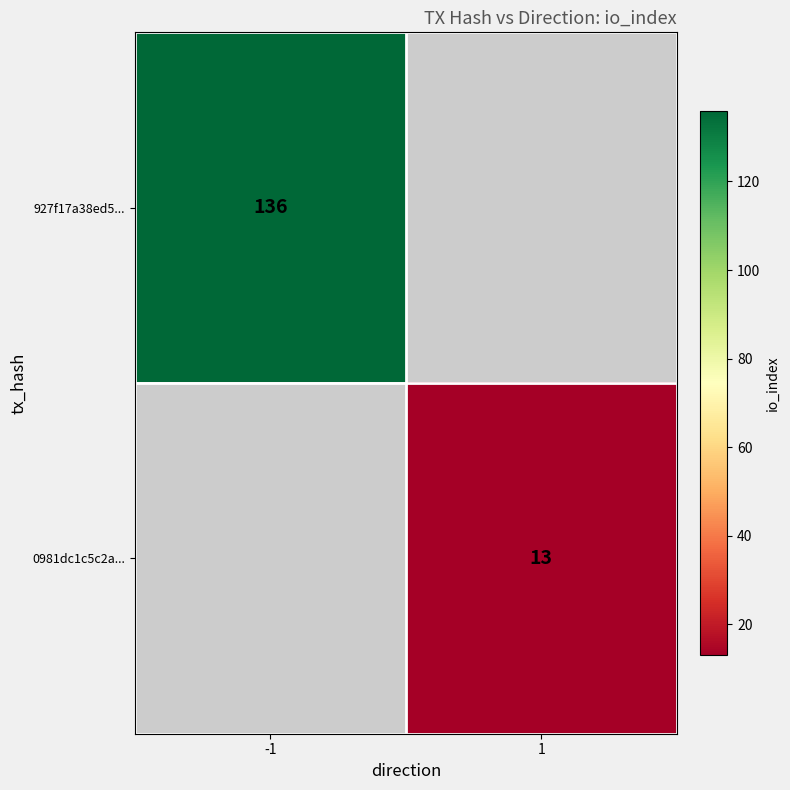

At how many categories does at least one series exceed 66?

1